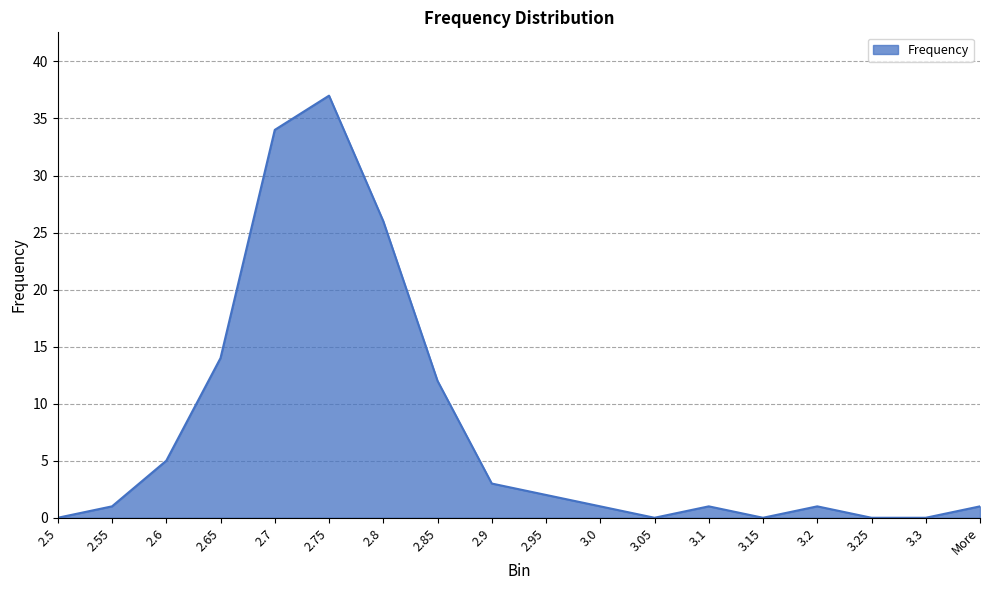

What is the difference between the maximum and minimum values?

37